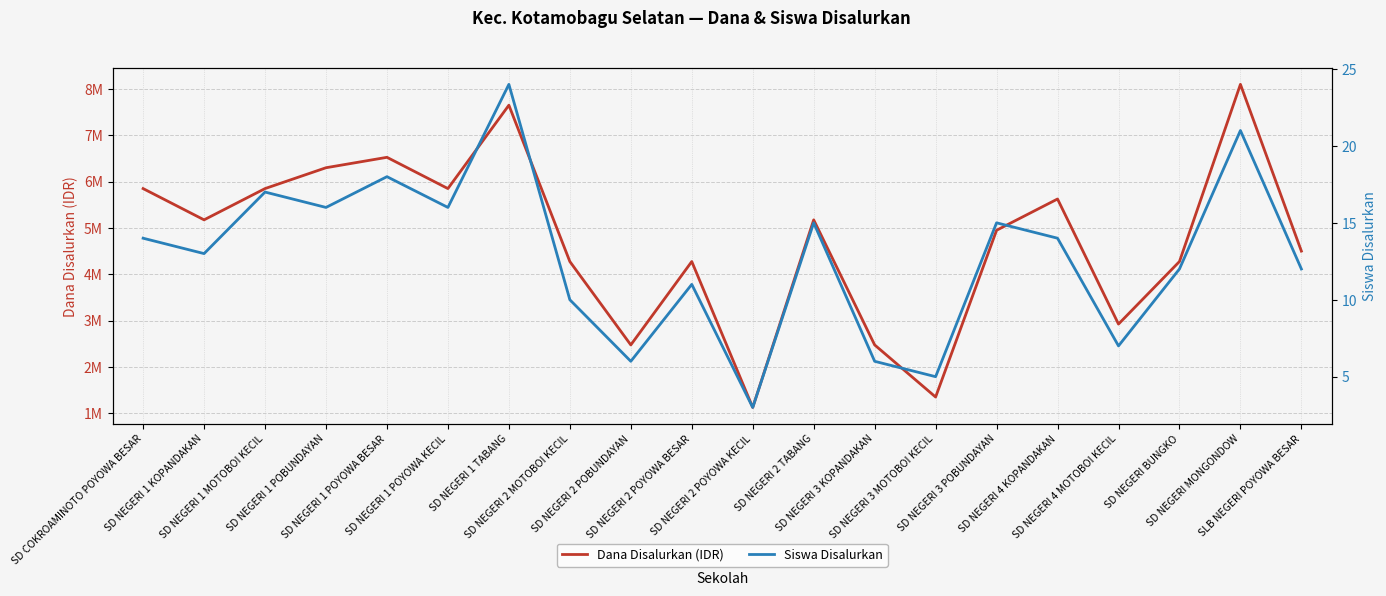

True or false: Dana Disalurkan (IDR) has a value of 3838916 at SD NEGERI 2 POBUNDAYAN.

False